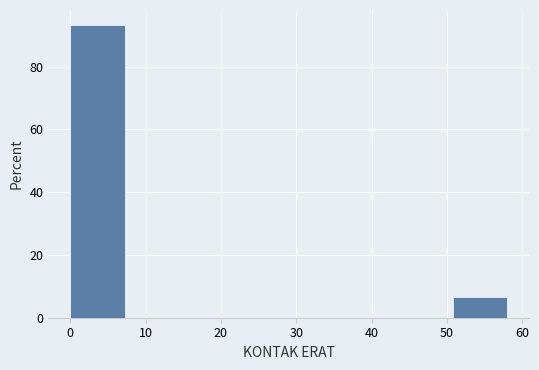

What is the height of the bar covering 51 to 58 on the x-axis? Neither the bar edges nor the heights are printed on the chart, so give them approximately, as read against the axes.

6